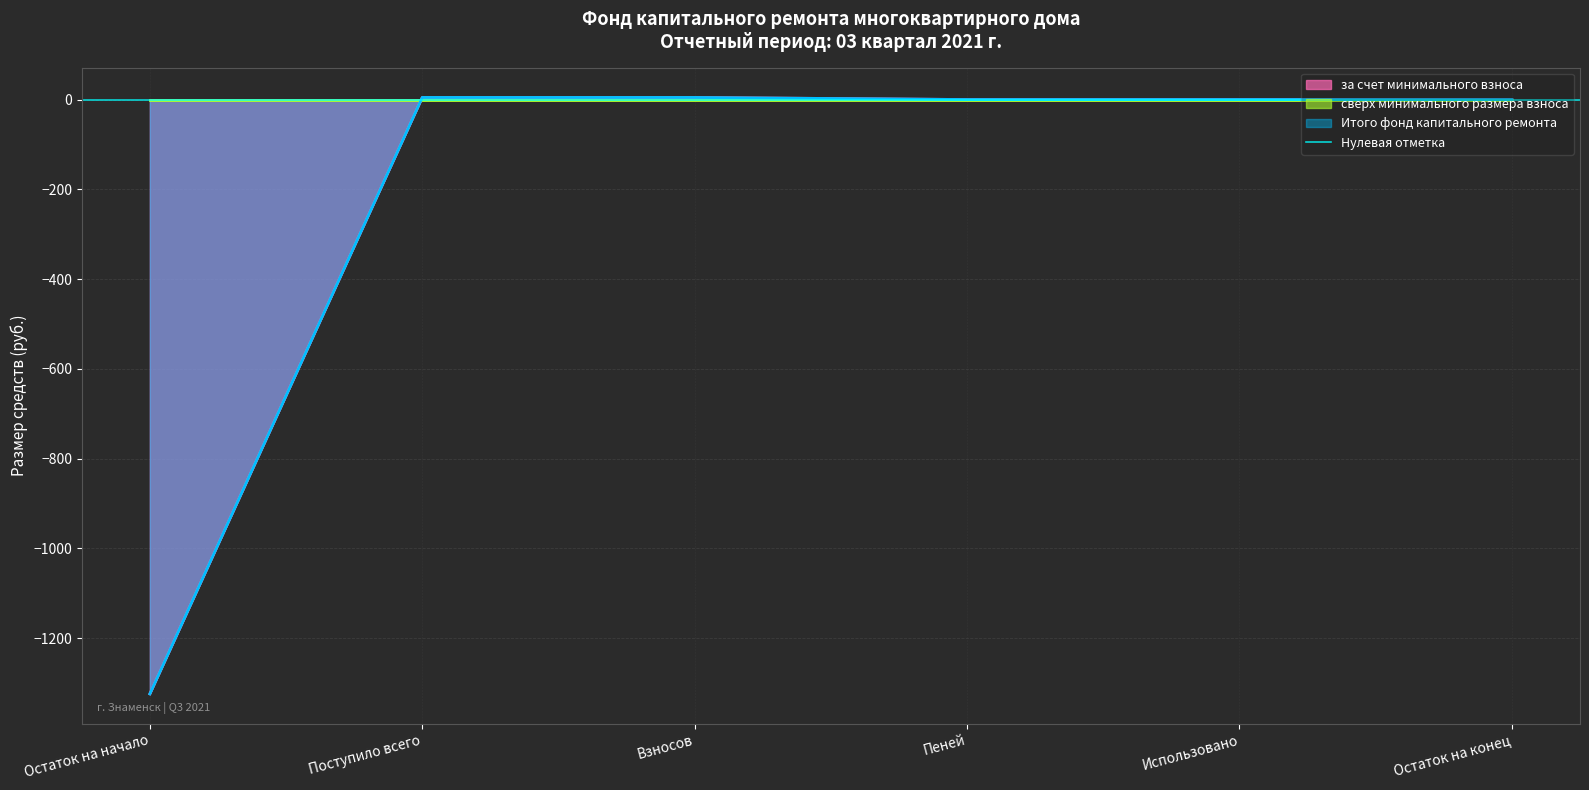

True or false: за счет минимального взноса has more than 2 points higher than both neighbors.

False